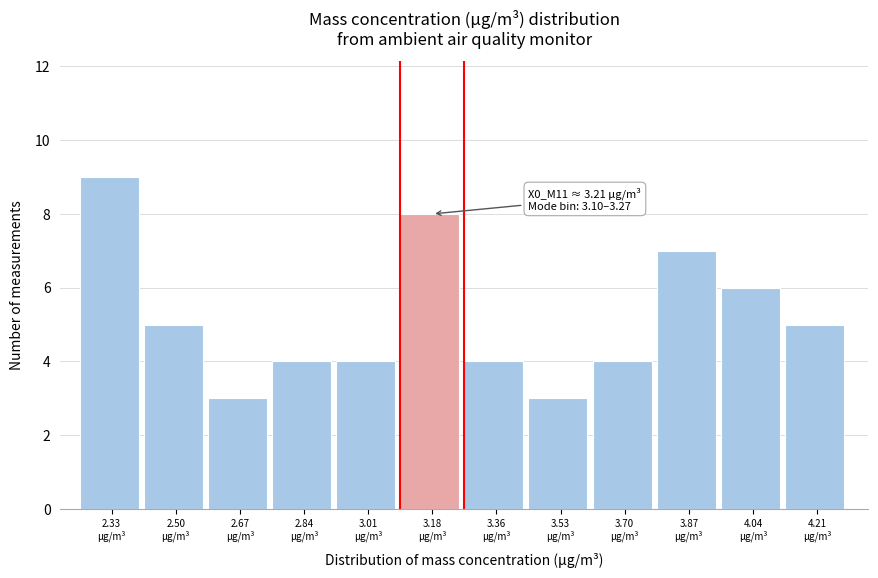

Which range on the x-axis has the tallest bar?

2.24 to 2.42